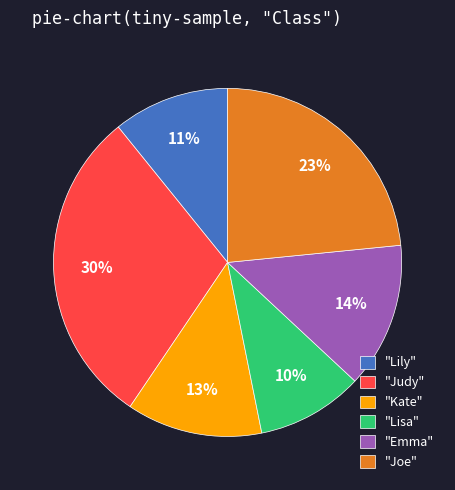

Which category has the smallest portion of the pie?

"Lisa"